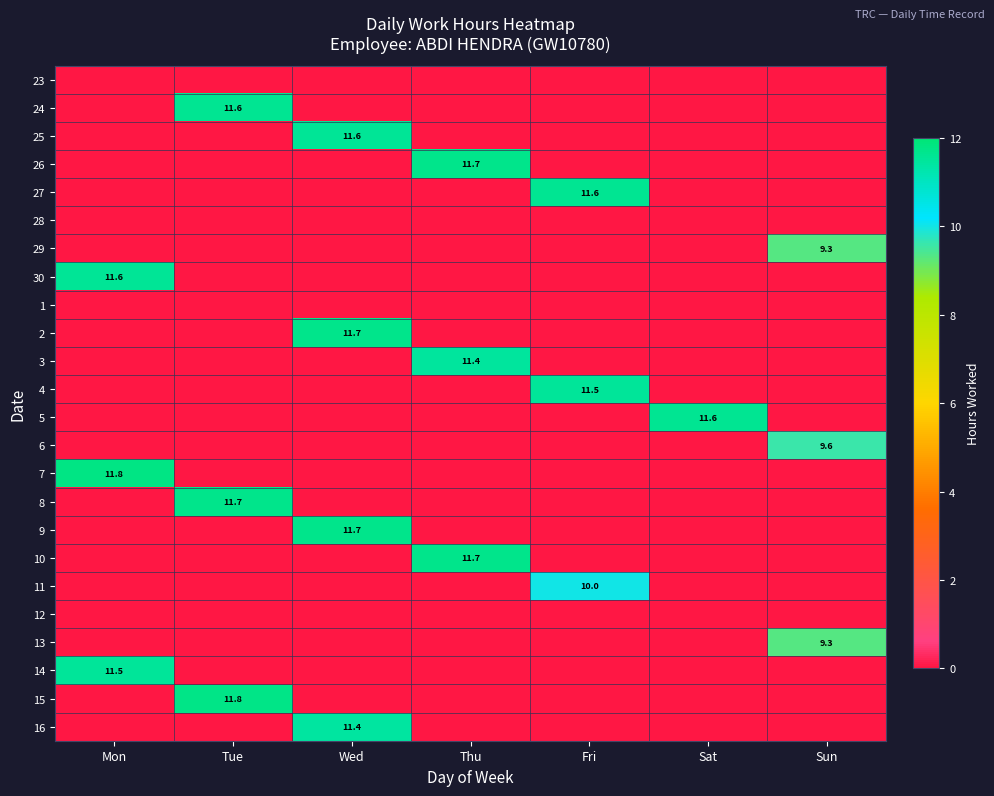

What is the difference between the highest and lowest values at Tue?

11.8